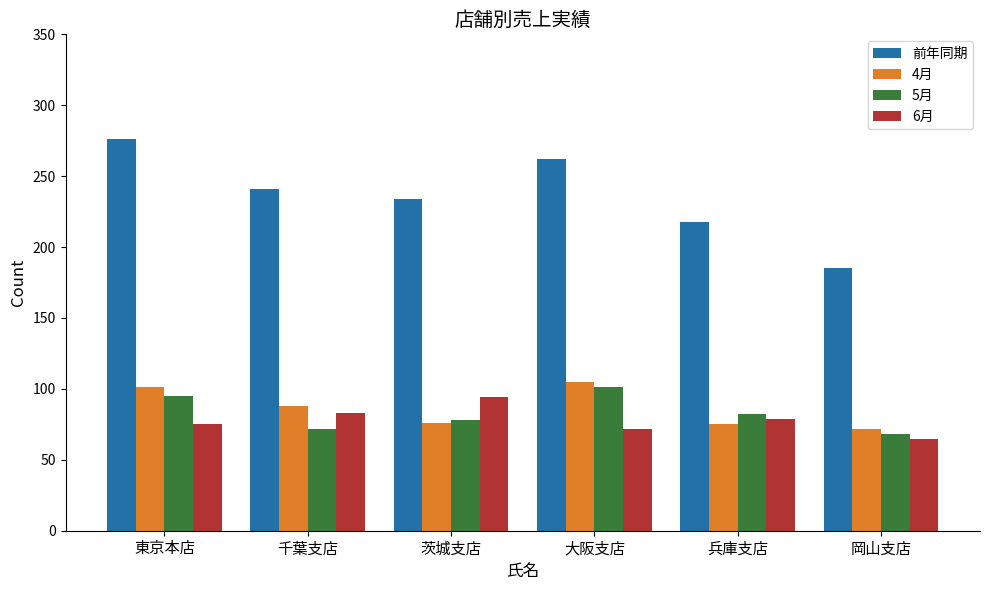

The value of 5月 at 東京本店 is 53. True or false?

False